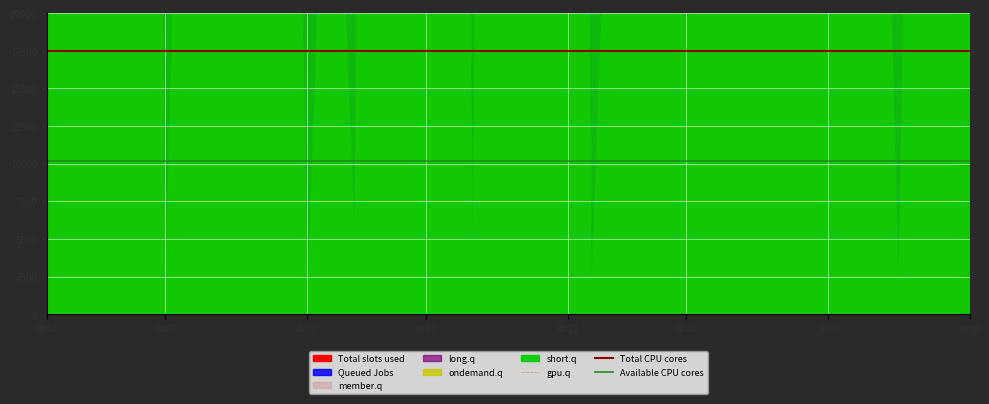

True or false: Available CPU cores and Total CPU cores intersect in this chart.

False